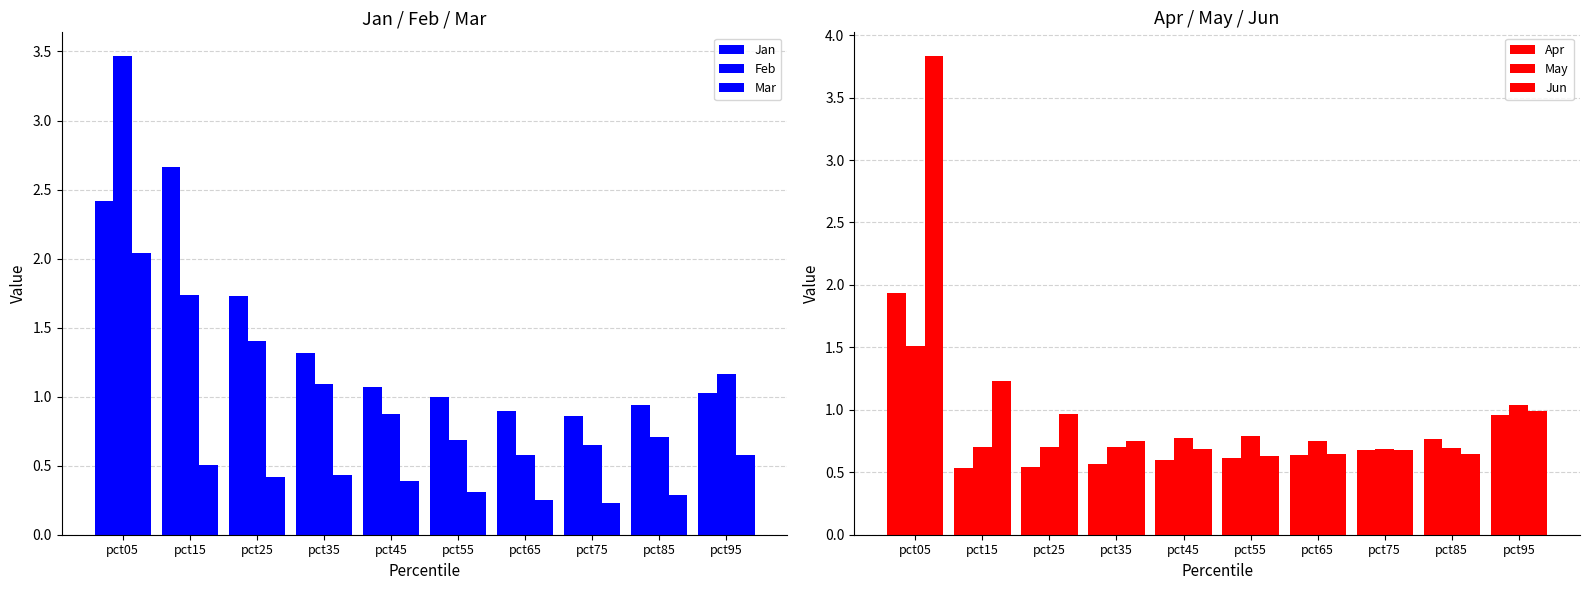

Which category has the highest value across all series?

pct05